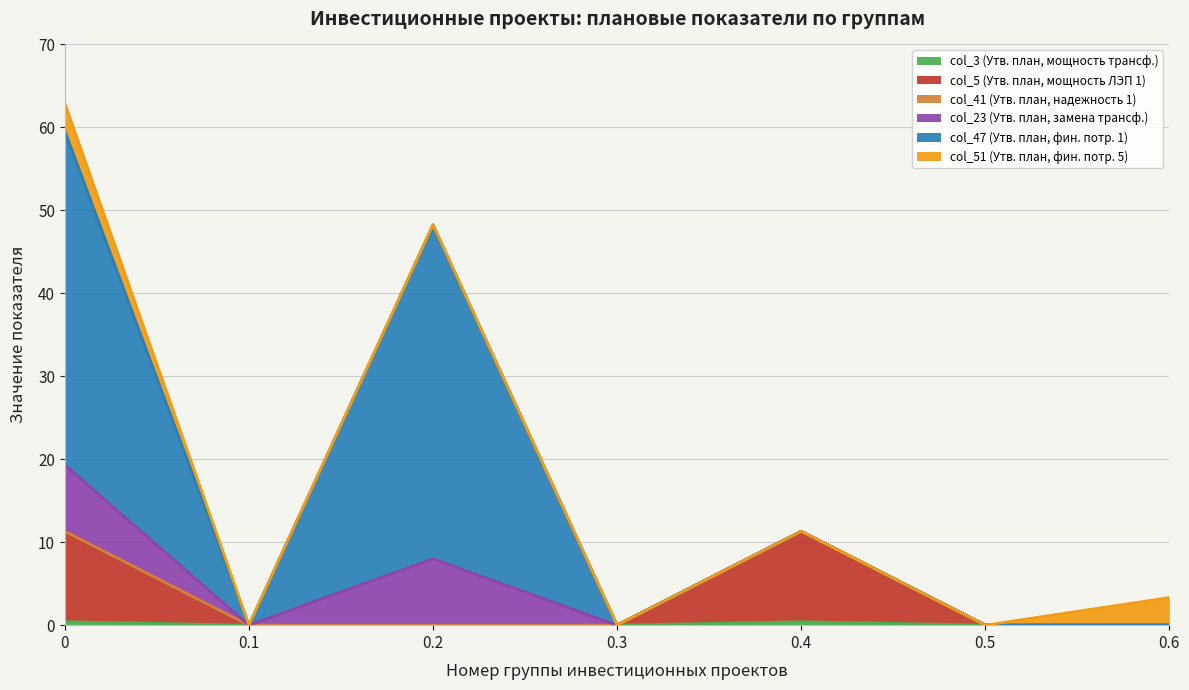

What is the label of the 7th point from the left?

0.6